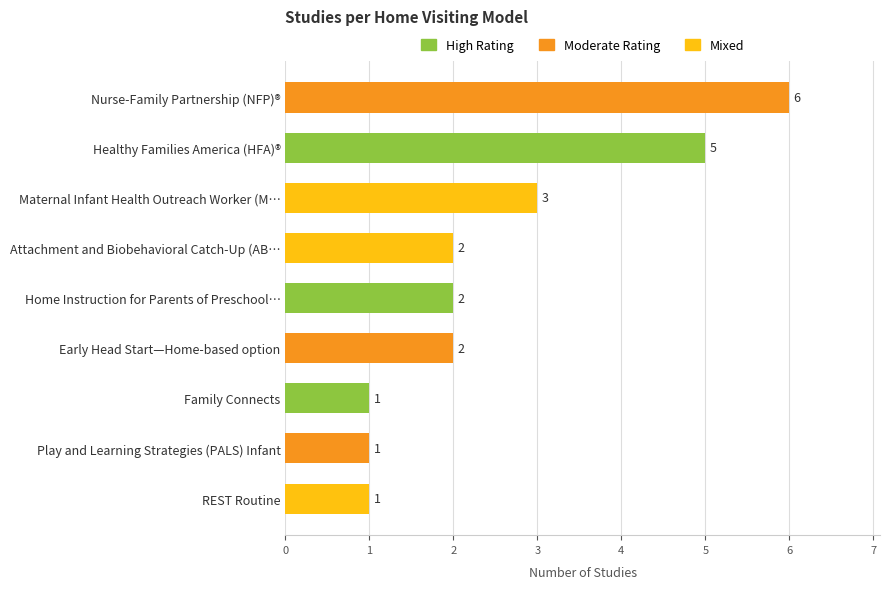

What is the label of the 2nd bar from the top?

Healthy Families America (HFA)®